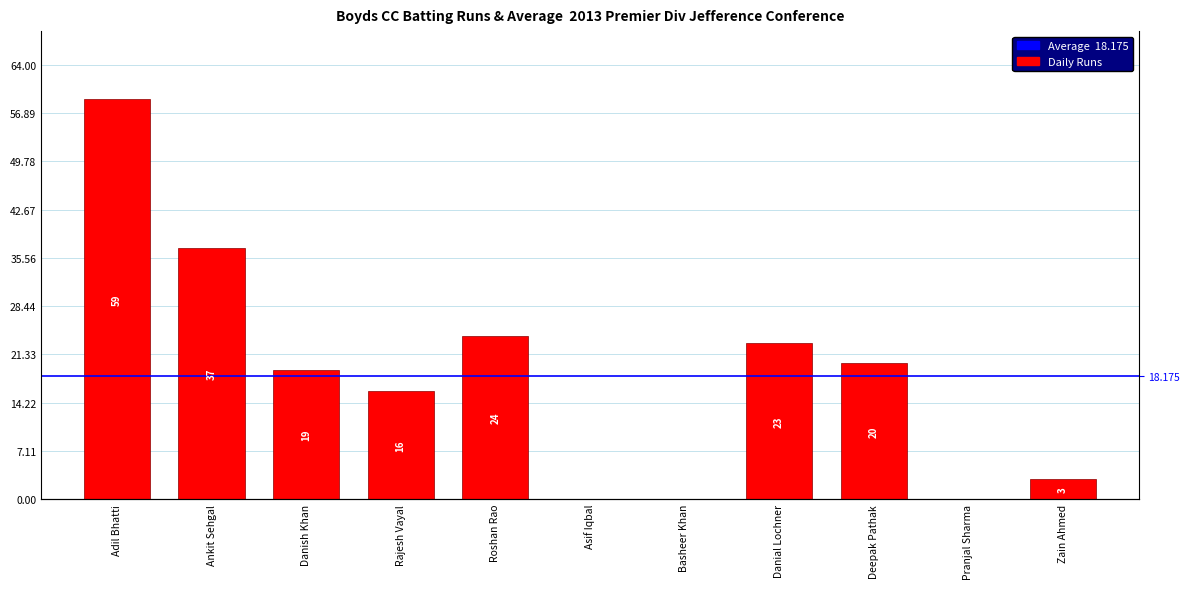

How many values are above zero?

8